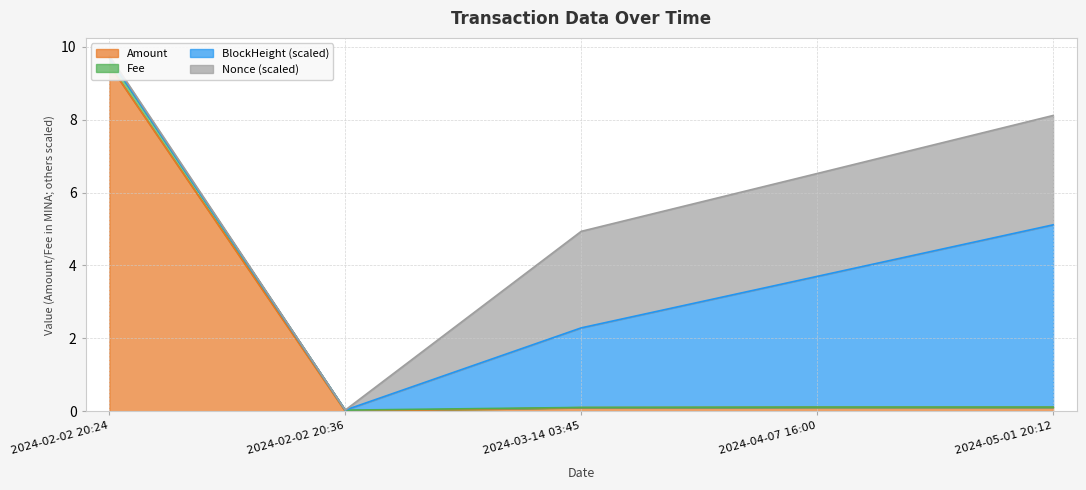

At which category does the chart reach its minimum across all series?

2024-02-02 20:36